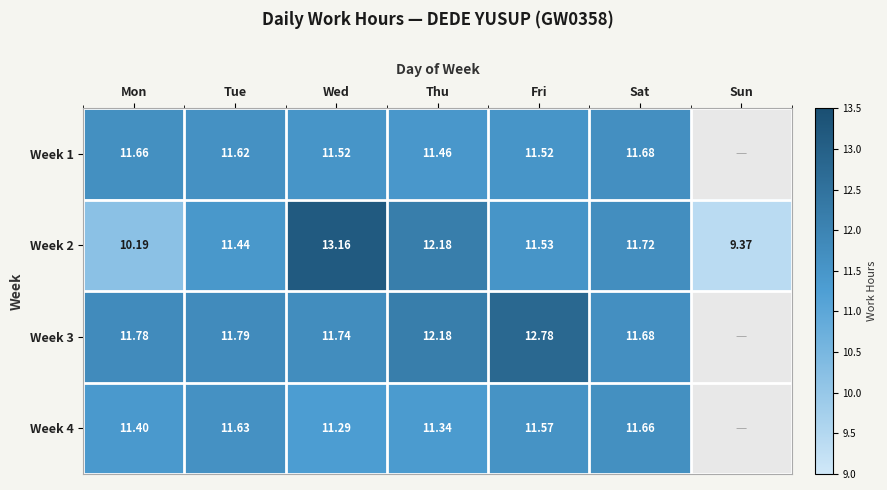

Is the value of Week 3 at Fri greater than the value of Week 4 at Mon?

Yes